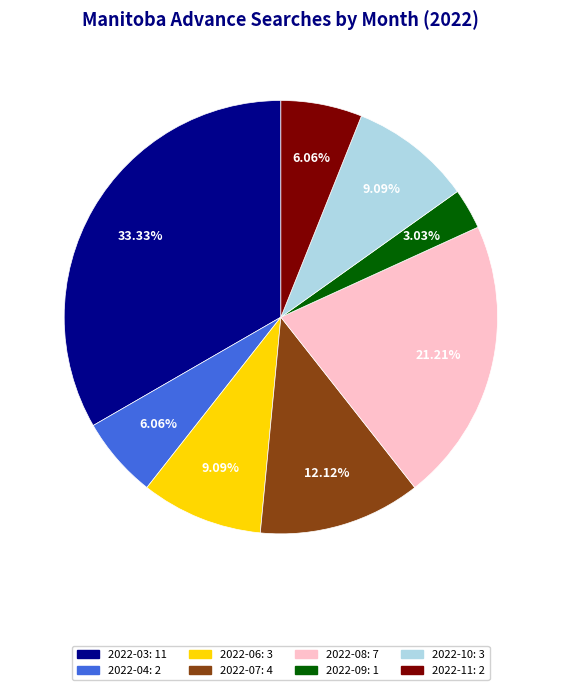

What is the ratio of the value at 2022-06 to the value at 2022-03?

0.3